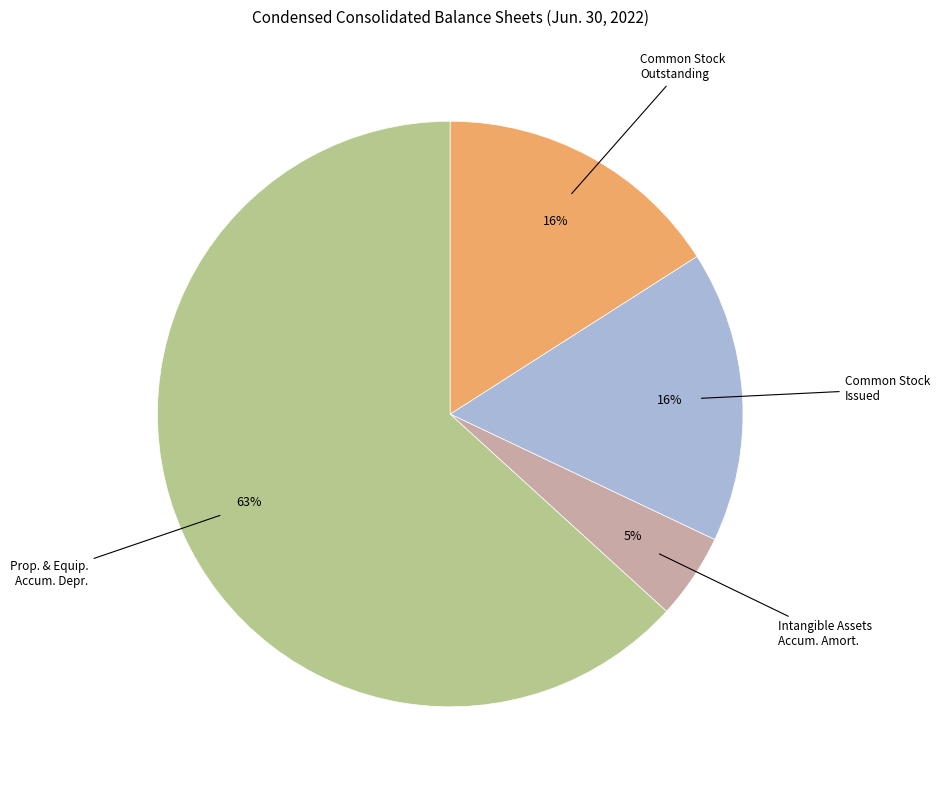

To the nearest percent, what is the average slice percentage?

25%